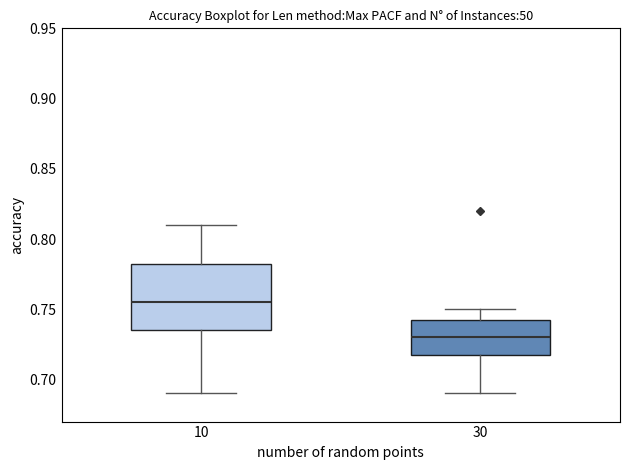

Reading left to right, read every box against the y-axis: the position of its median line, the range the box covers, and the ends of its whiskers. The values are not printed on the chart, so give them approximately, as read against the axis.

10: median 0.755, box 0.735 to 0.785, whiskers 0.690 to 0.810
30: median 0.730, box 0.720 to 0.745, whiskers 0.690 to 0.750